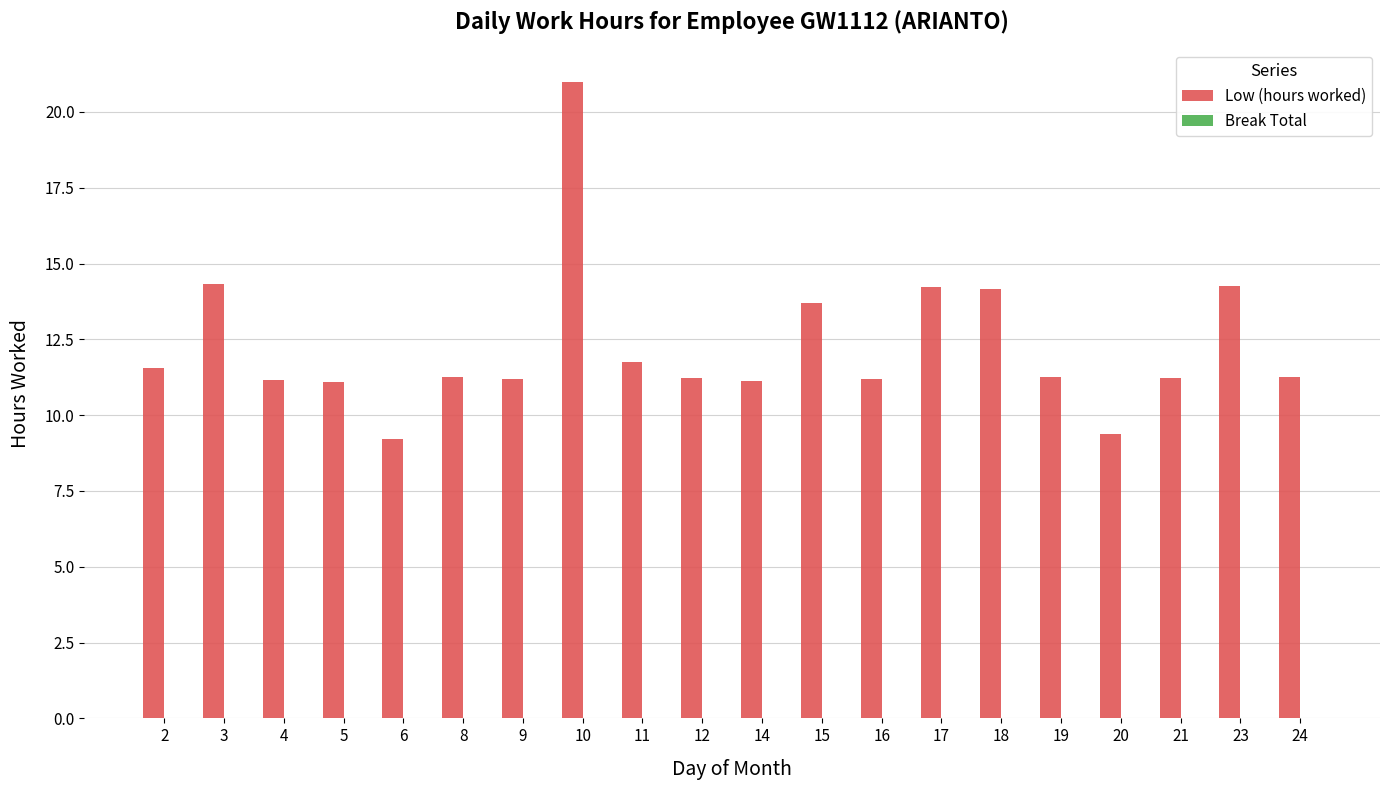

At which category does the chart reach its peak across all series?

10